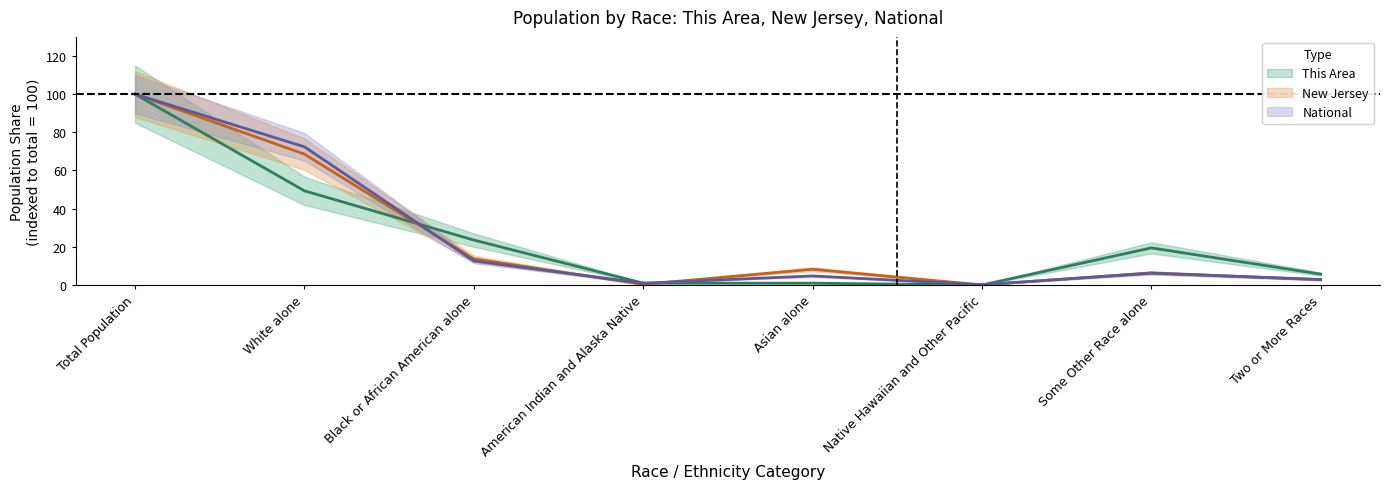

The value of This Area at White alone is 88.2. True or false?

False